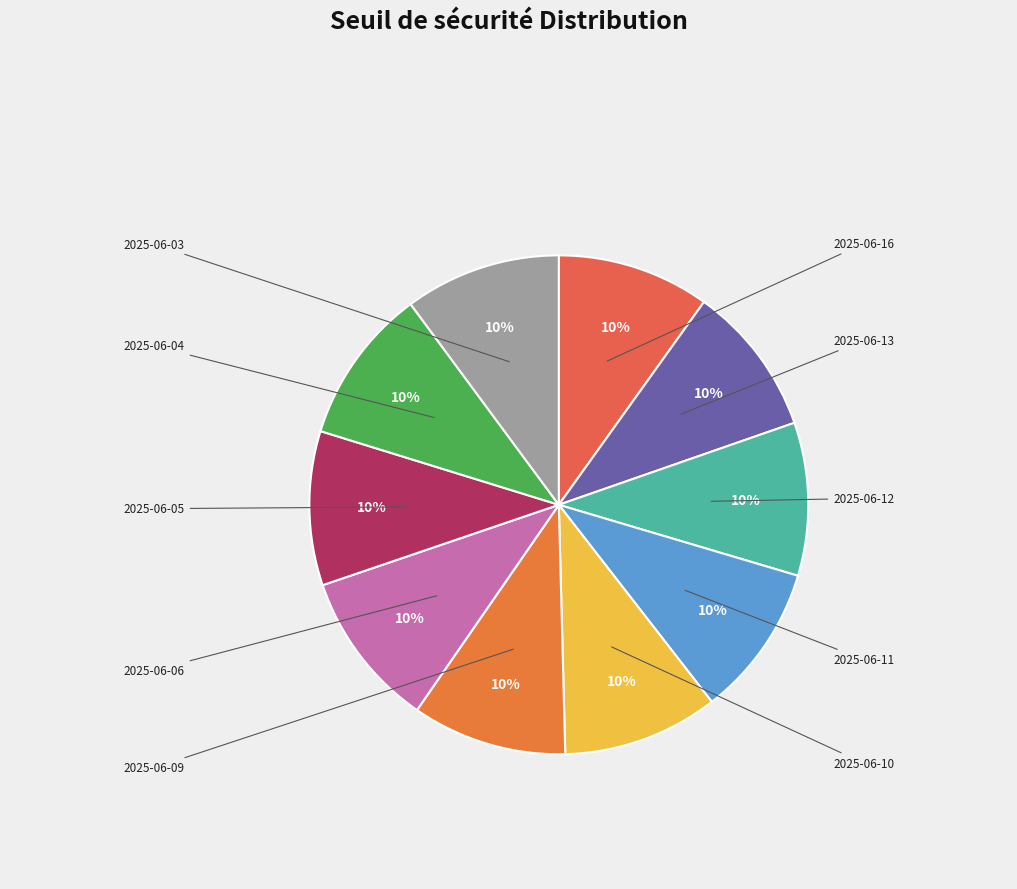

Count the number of slices in the pie.

10